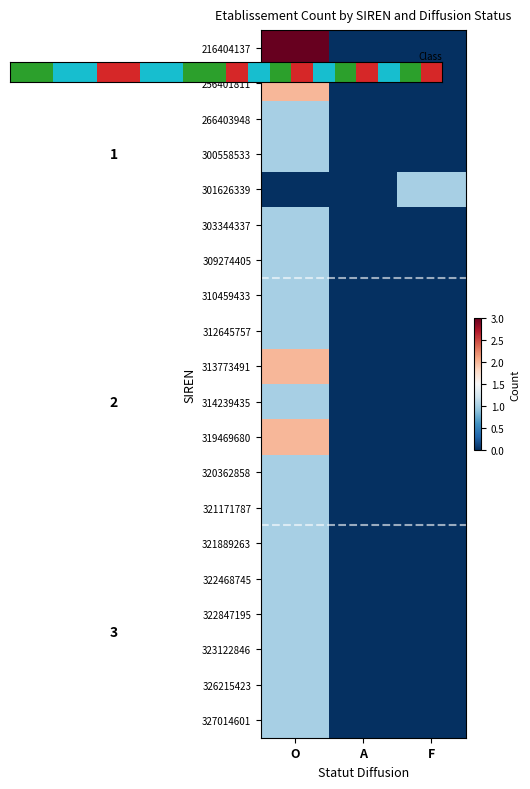

At how many categories does at least one series exceed 1?

1